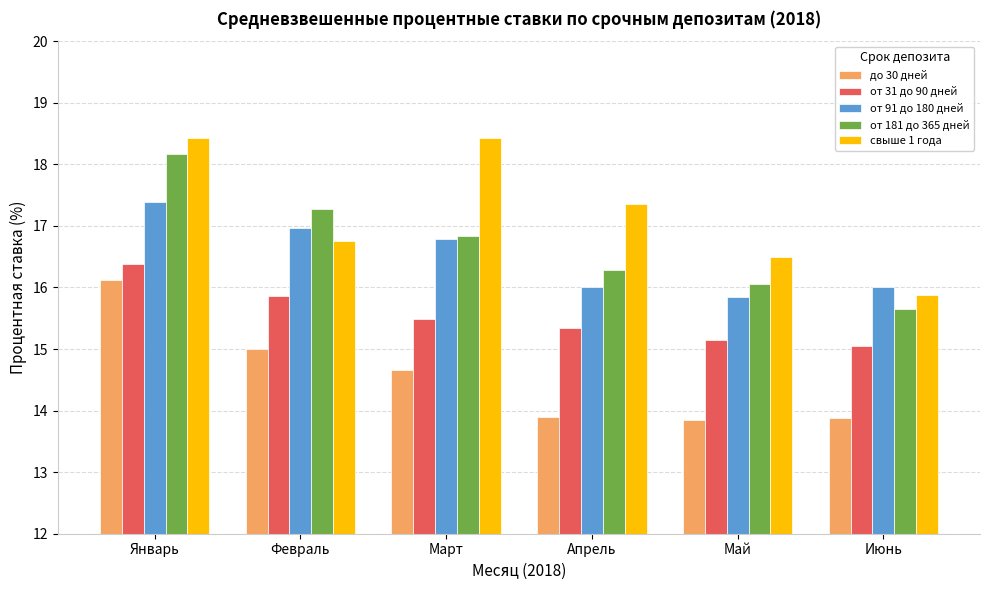

What is the label of the 1st bar from the right?

Июнь